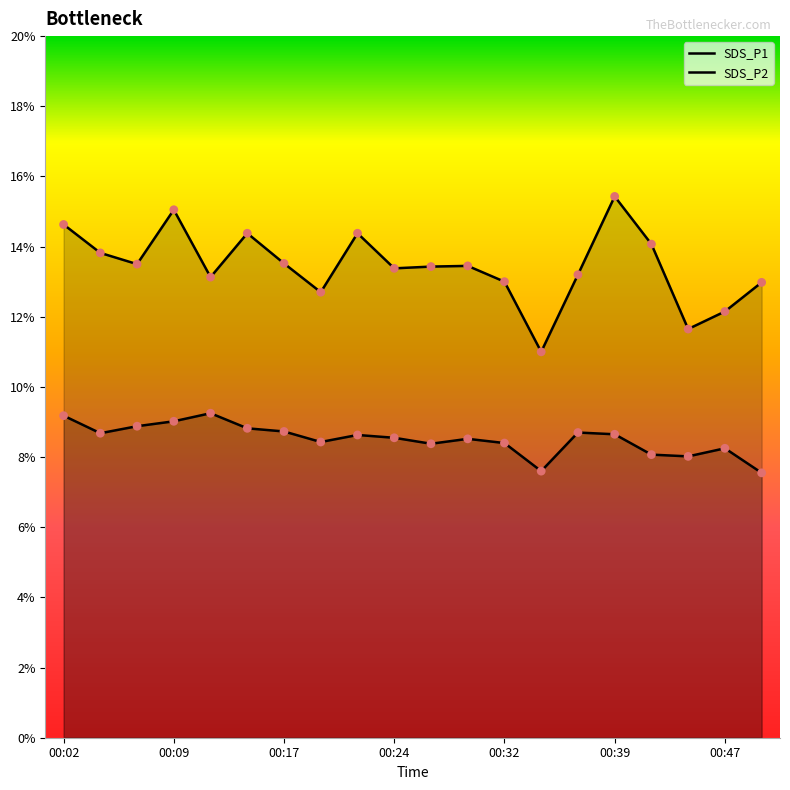

Which series has the largest total across all categories?

SDS_P1